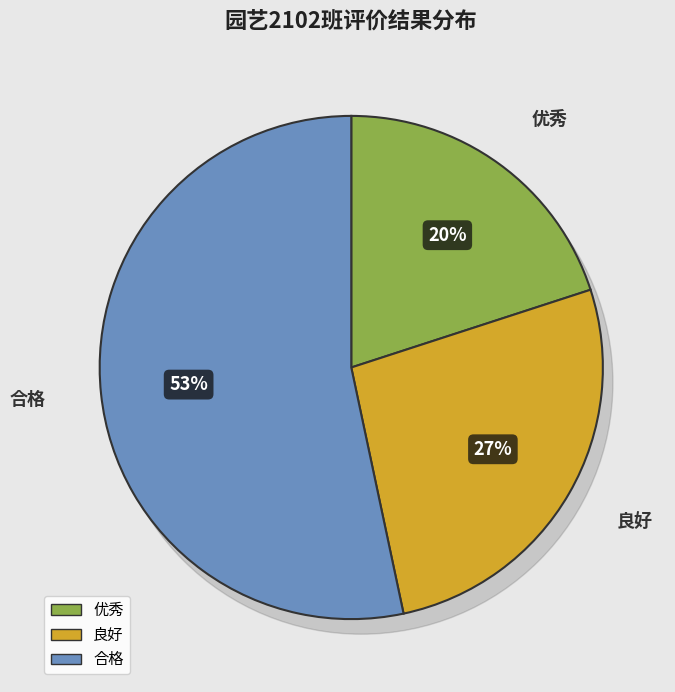

To the nearest percent, what portion does 优秀 represent?

20%